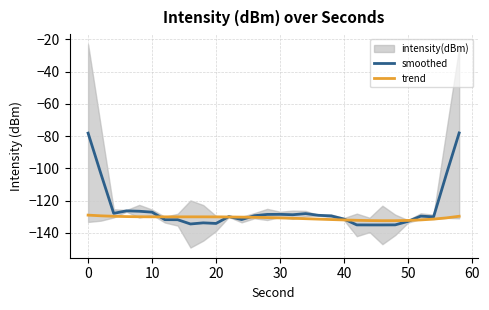

Is it true that trend equals -130.7 at 30?

True